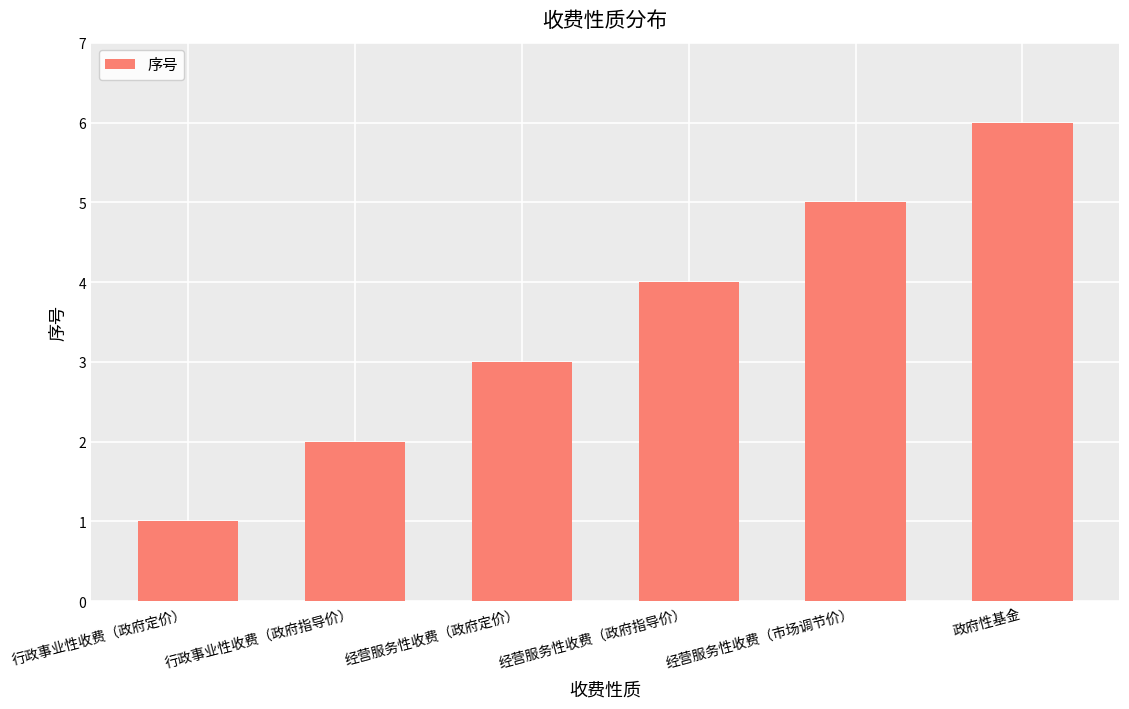

Which has a higher value, 行政事业性收费（政府定价） or 经营服务性收费（市场调节价）?

经营服务性收费（市场调节价）